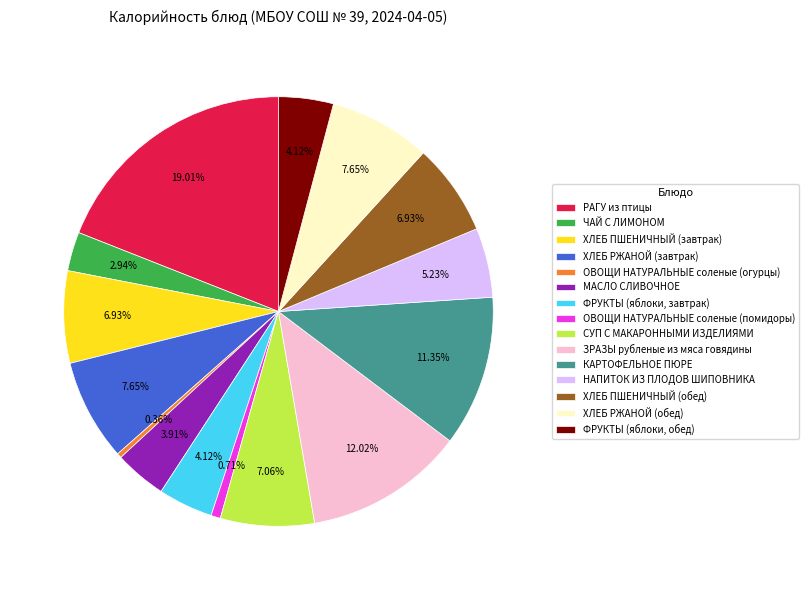

Count the number of slices in the pie.

15